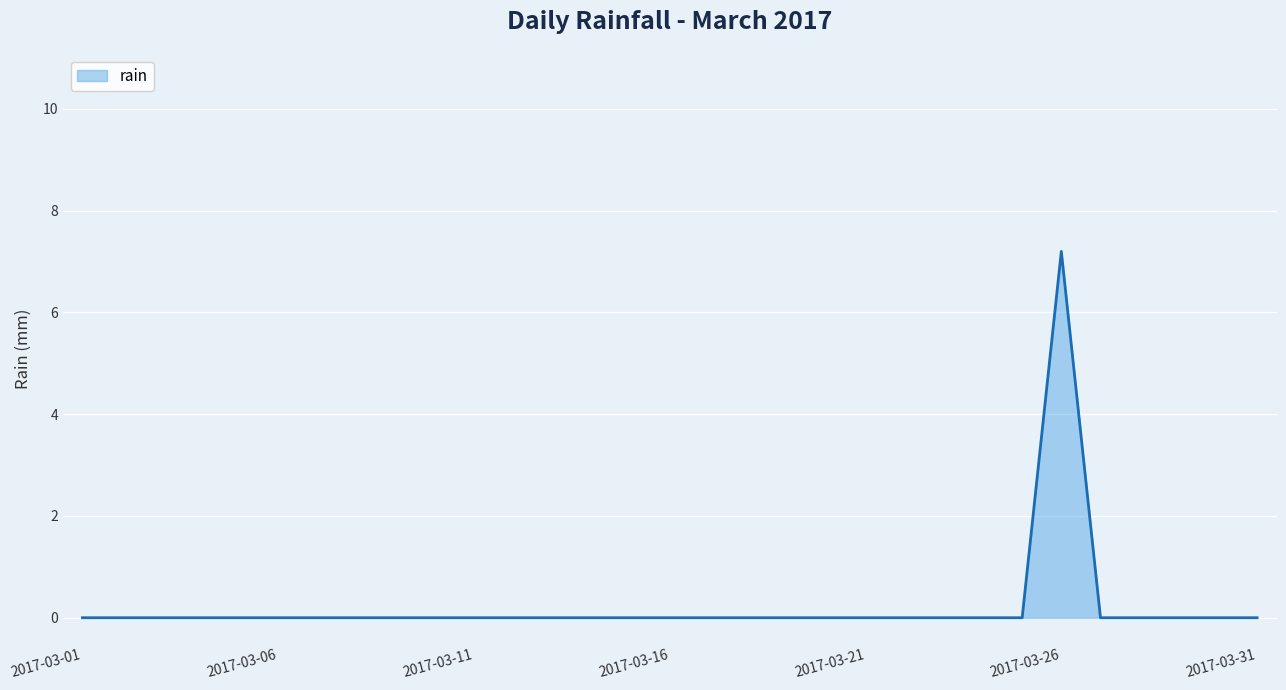

What is the greatest value displayed?

7.2